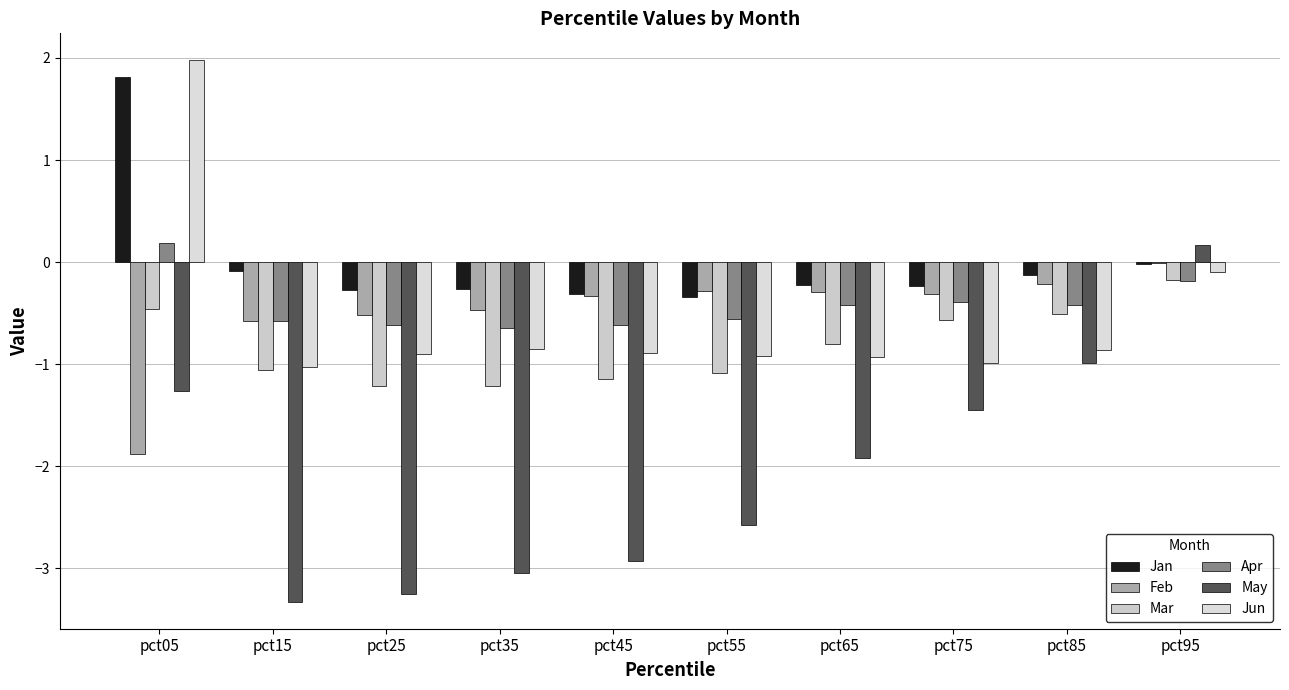

Rank the series by their maximum value, from highest to lowest.

Jun, Jan, Apr, May, Feb, Mar